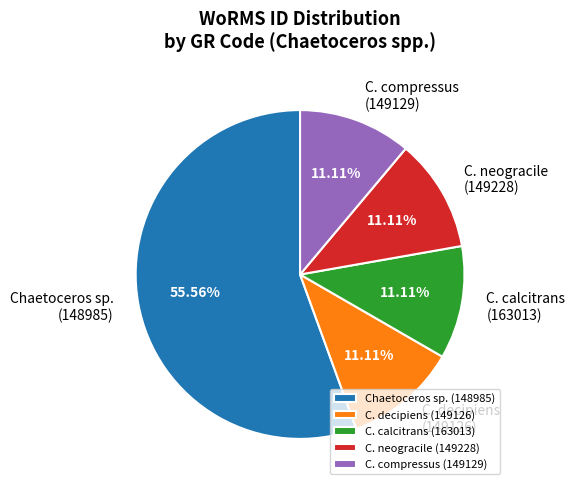

What is the majority slice?

Chaetoceros sp. (148985)